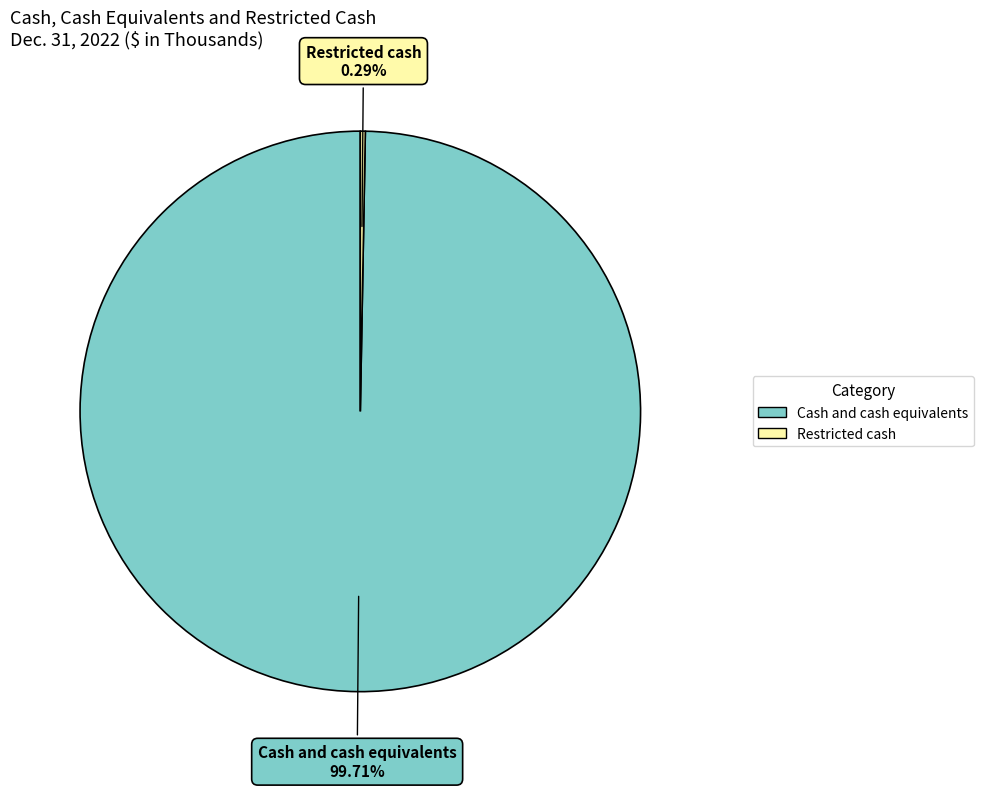

How many slices are in this pie chart?

2